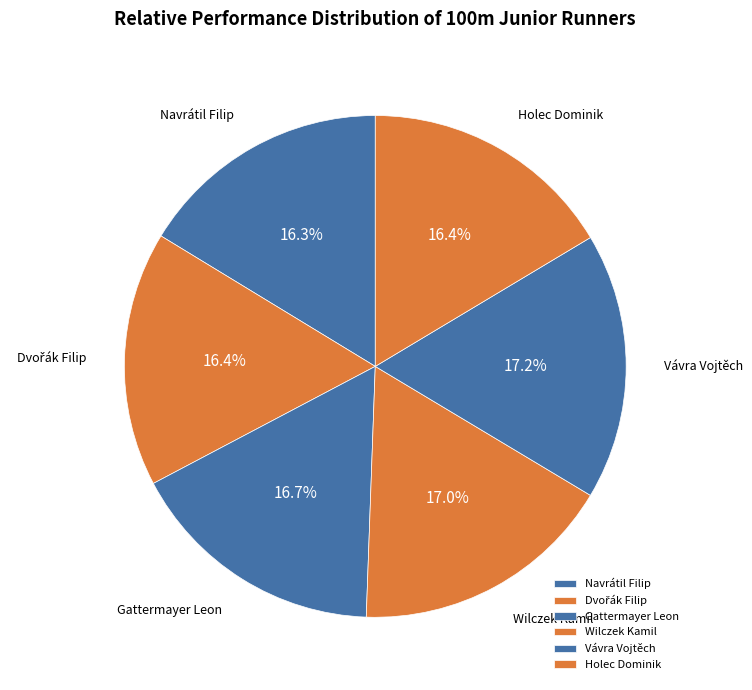

Does Navrátil Filip represent more than half of the total?

No